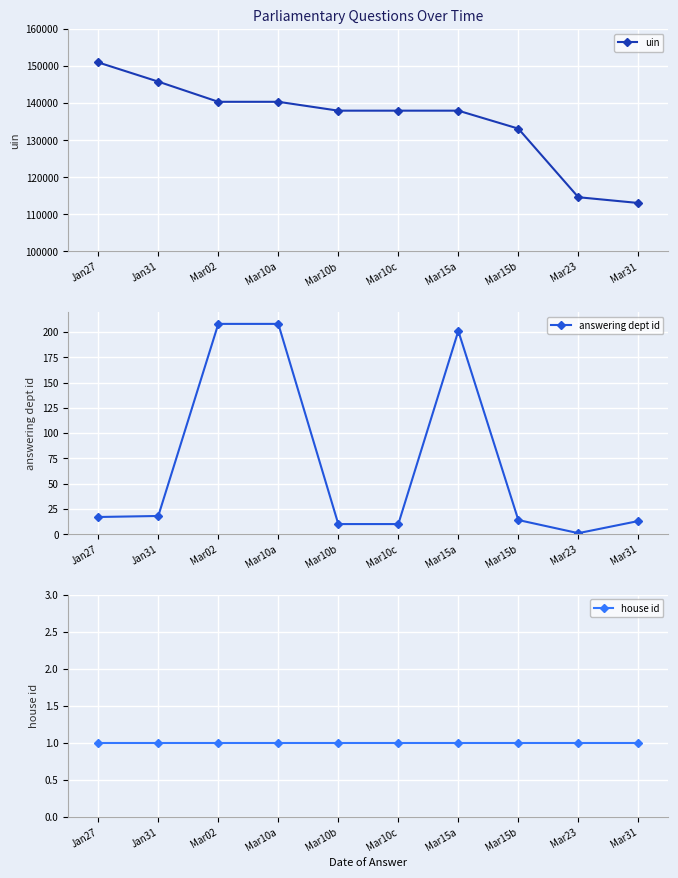

The value of uin at Jan31 is 235554. True or false?

False